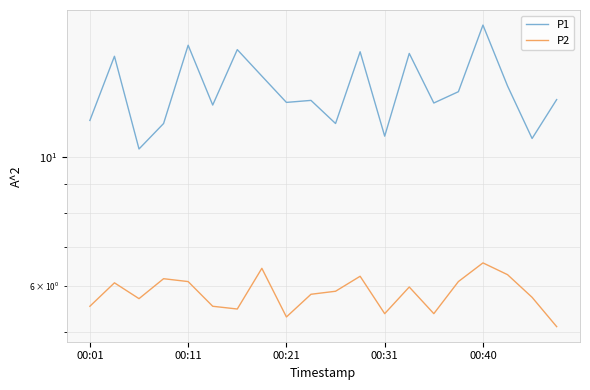

True or false: P2 has more than 2 interior local peaks.

True